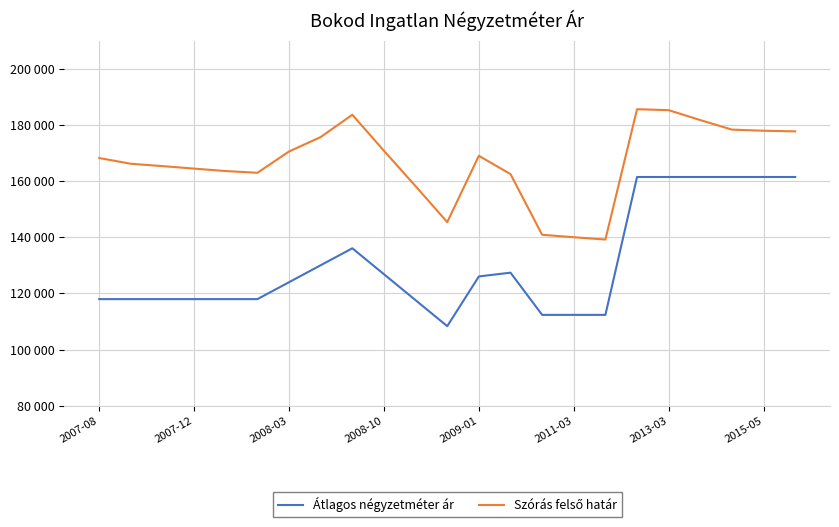

True or false: Átlagos négyzetméter ár and Szórás felső határ intersect in this chart.

False